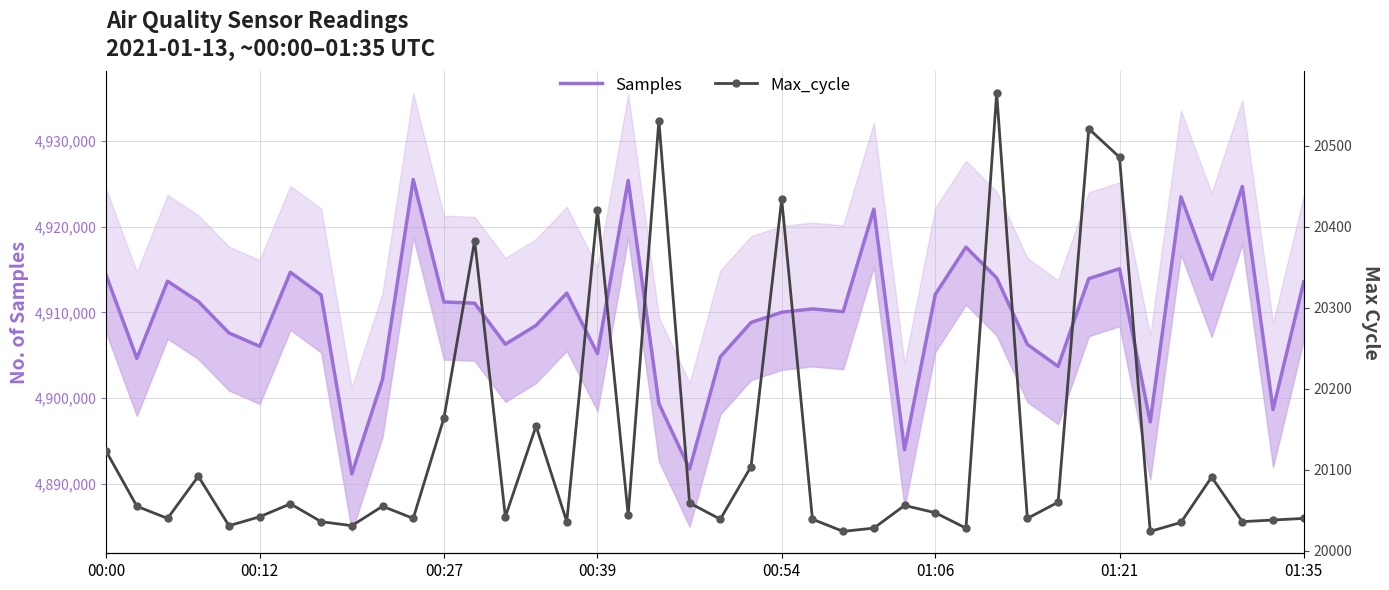

What is the difference between the maximum and minimum values in the Samples series?

34390